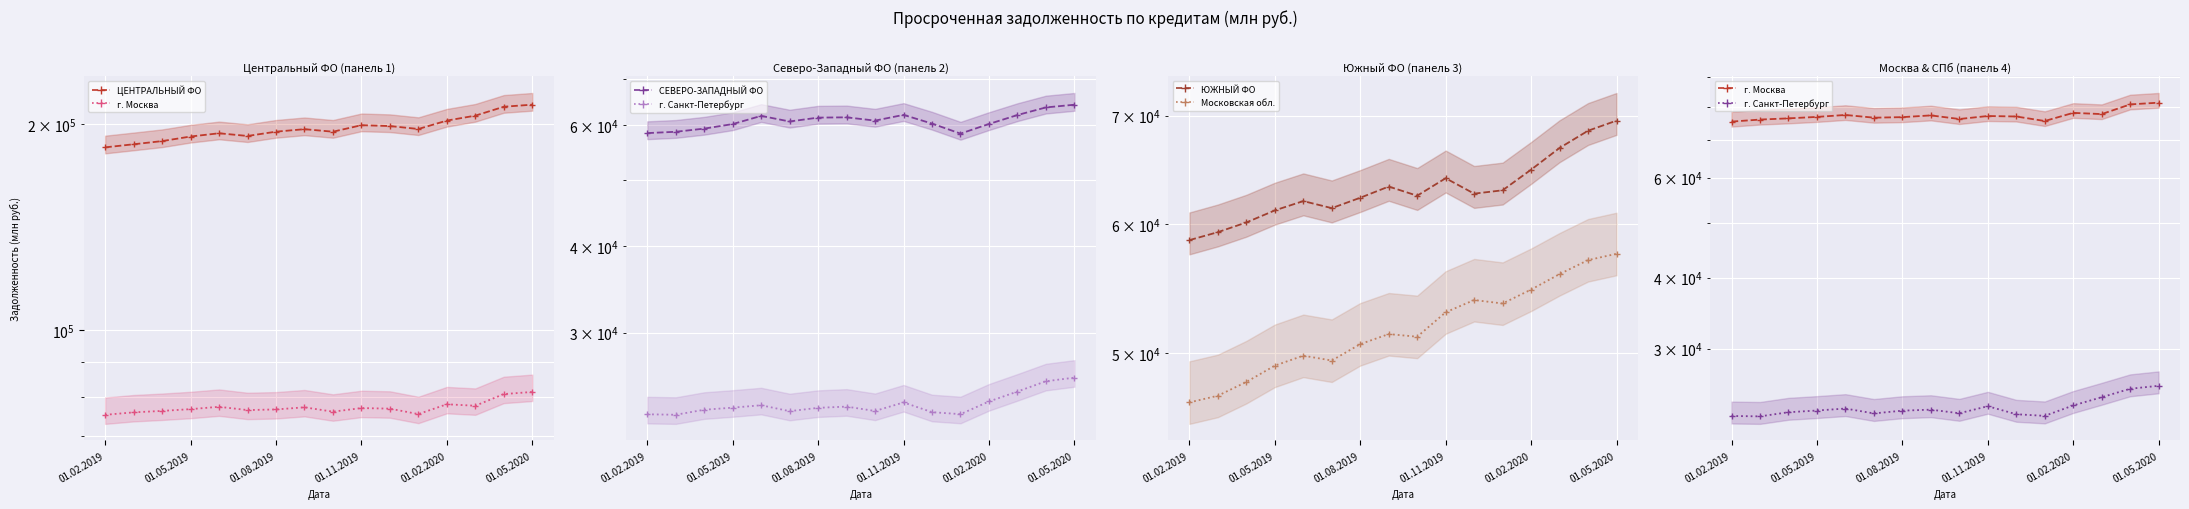

Which series has the widest spread of values?

ЦЕНТРАЛЬНЫЙ ФО